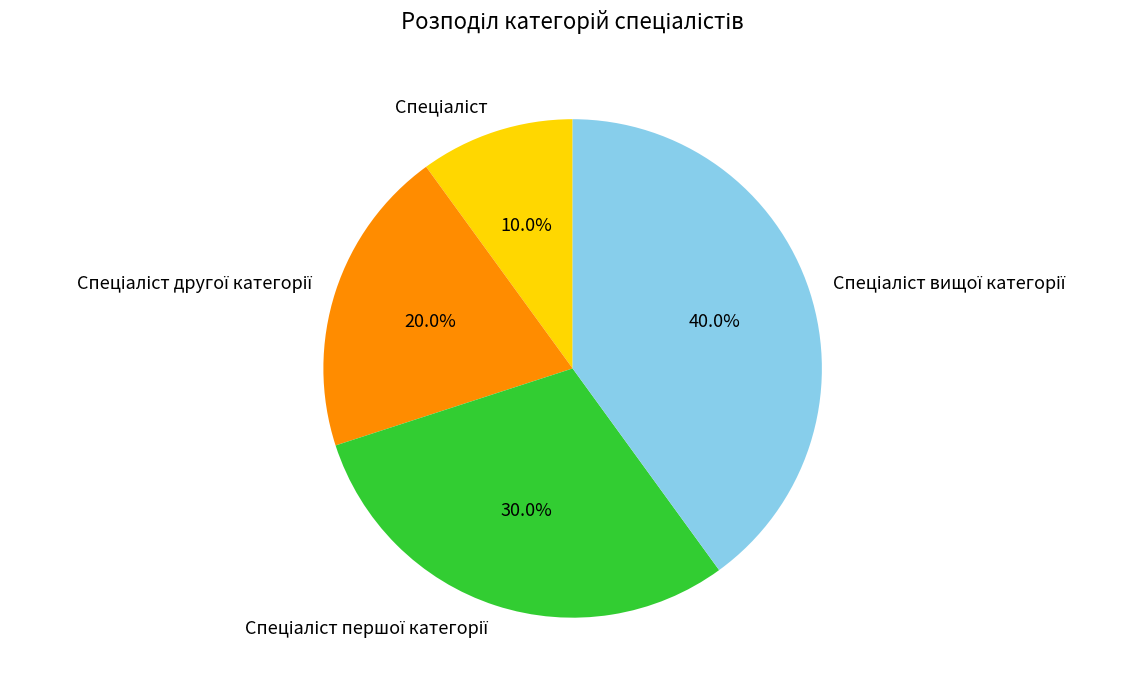

Is there any slice that represents more than half of the pie?

No